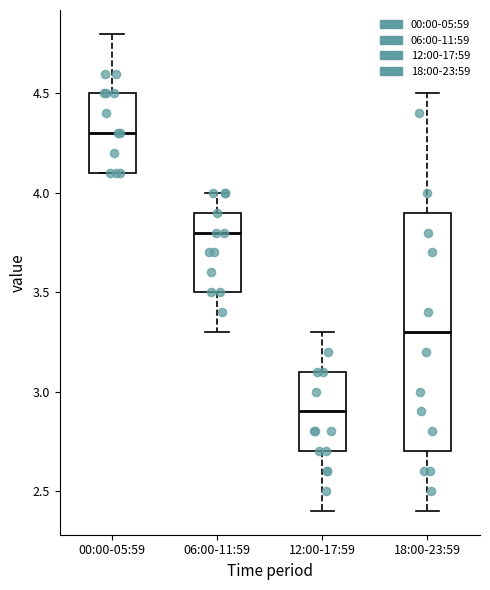

Which box is the tallest, from its lower edge to its upper edge?

18:00-23:59